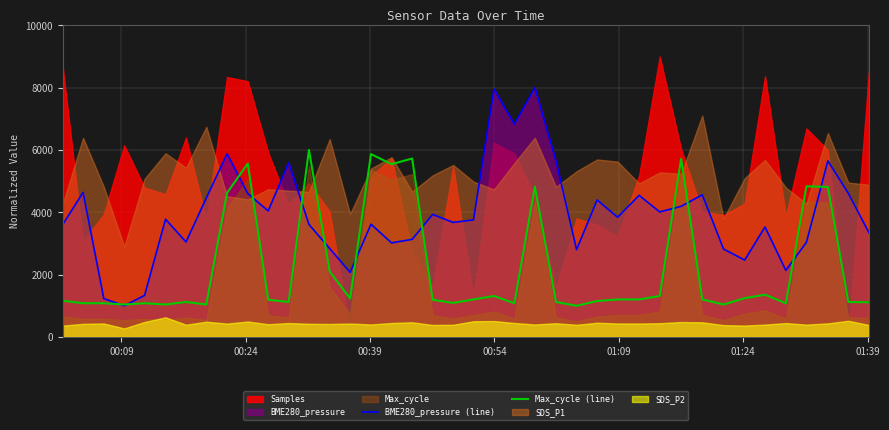

What is the highest value of the BME280_pressure (line) series?

8000.0